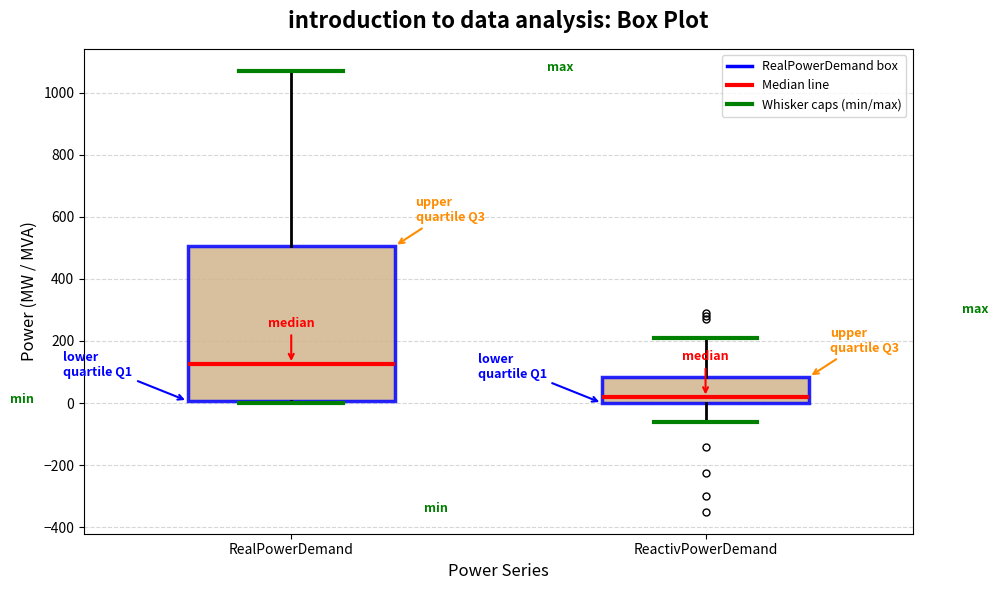

Which box has the lowest median line?

ReactivPowerDemand